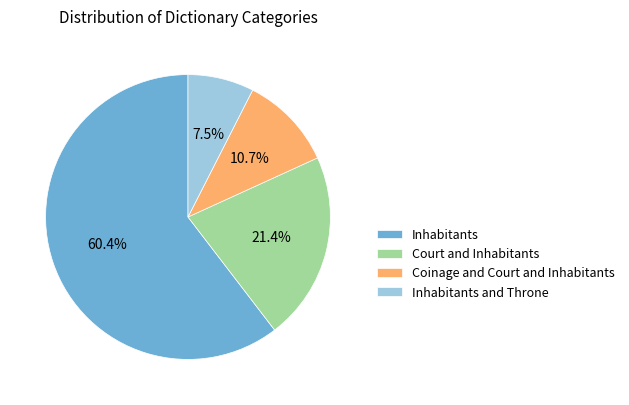

Between Inhabitants and Throne and Court and Inhabitants, which is larger?

Court and Inhabitants